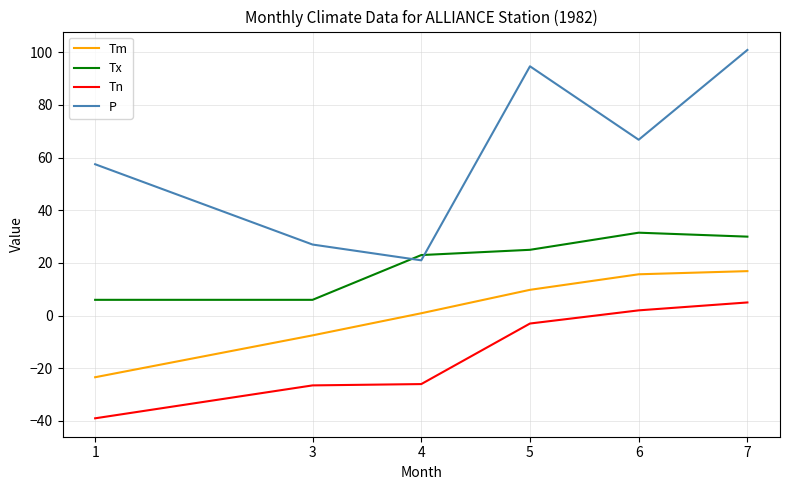

Which label corresponds to the largest value in the chart?

7